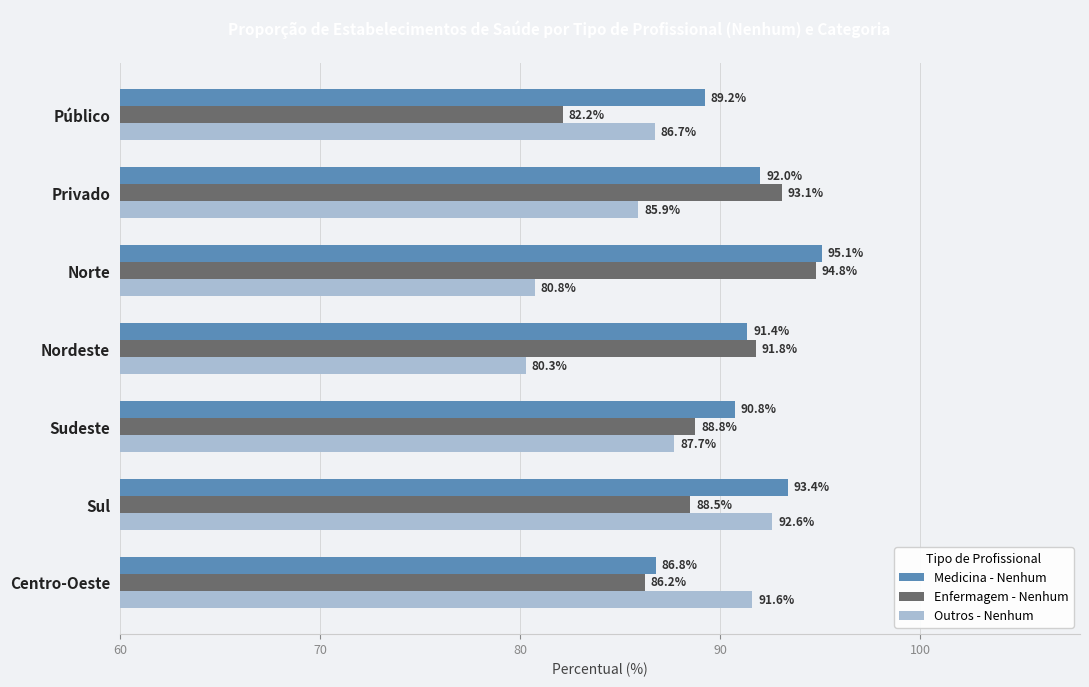

What are all the series names shown in the legend?

Medicina - Nenhum, Enfermagem - Nenhum, Outros - Nenhum